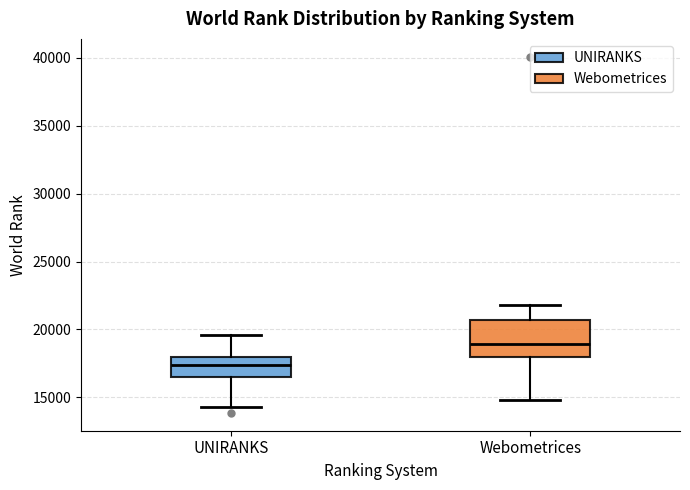

Reading left to right, read every box against the y-axis: the position of its median line, the range the box covers, and the ends of its whiskers. The values are not printed on the chart, so give them approximately, as read against the axis.

UNIRANKS: median 17500, box 16500 to 18000, whiskers 14500 to 19500
Webometrices: median 19000, box 18000 to 20500, whiskers 15000 to 22000